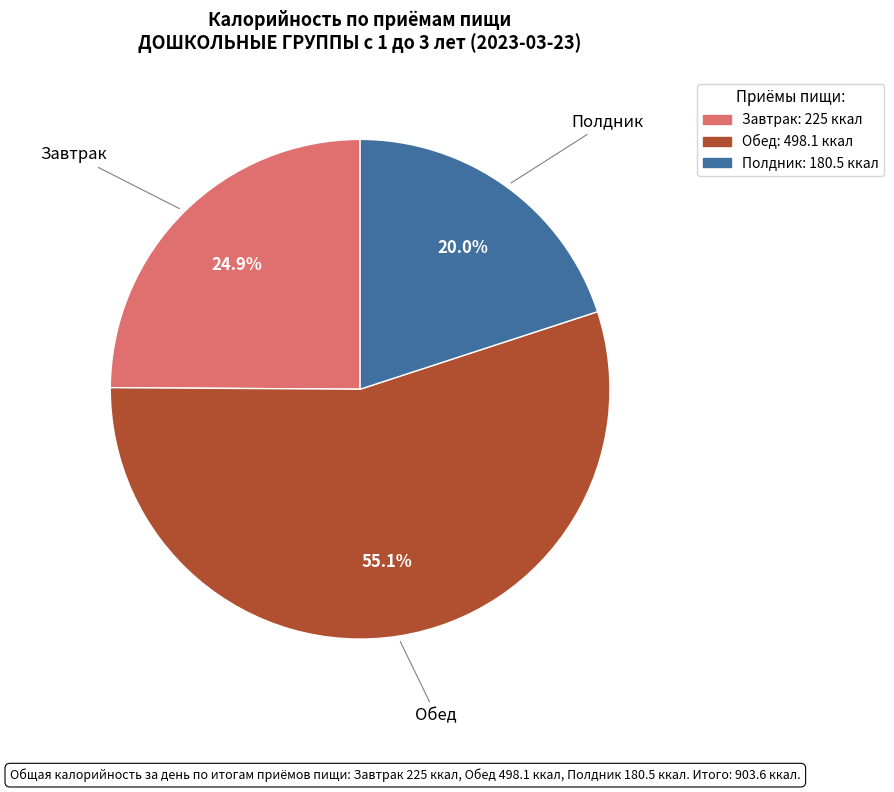

To the nearest percent, what percentage of the pie is Обед?

55%